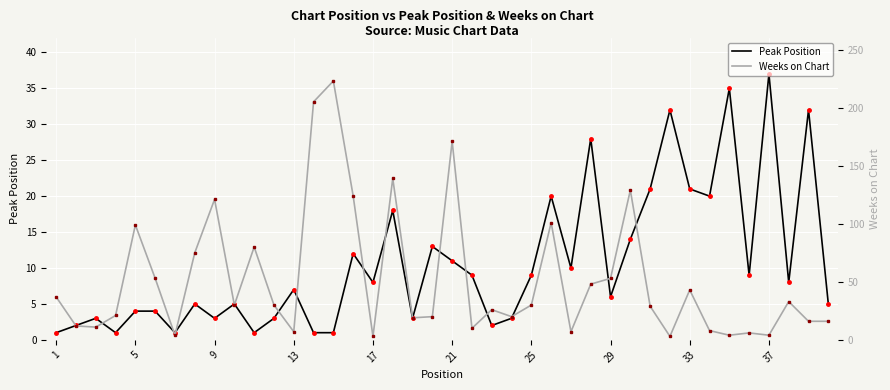

How many data points in Peak Position are less than 8?

20